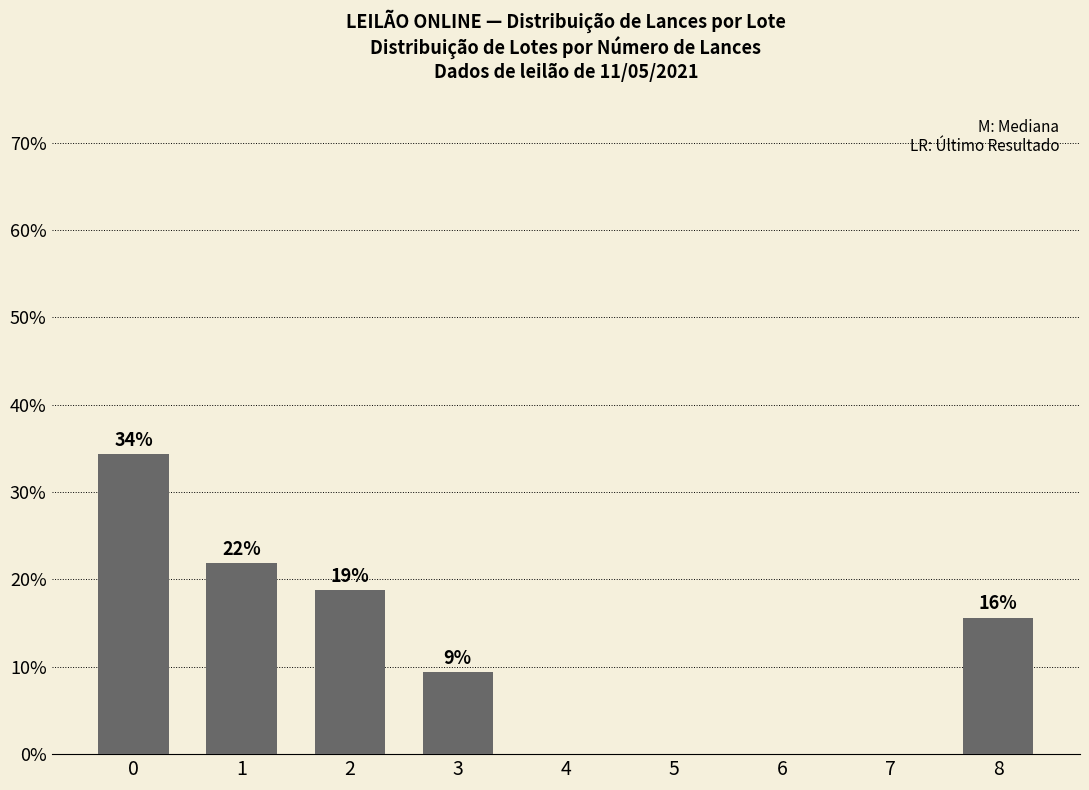

The chart shows a value of 9.4 at 3. True or false?

True